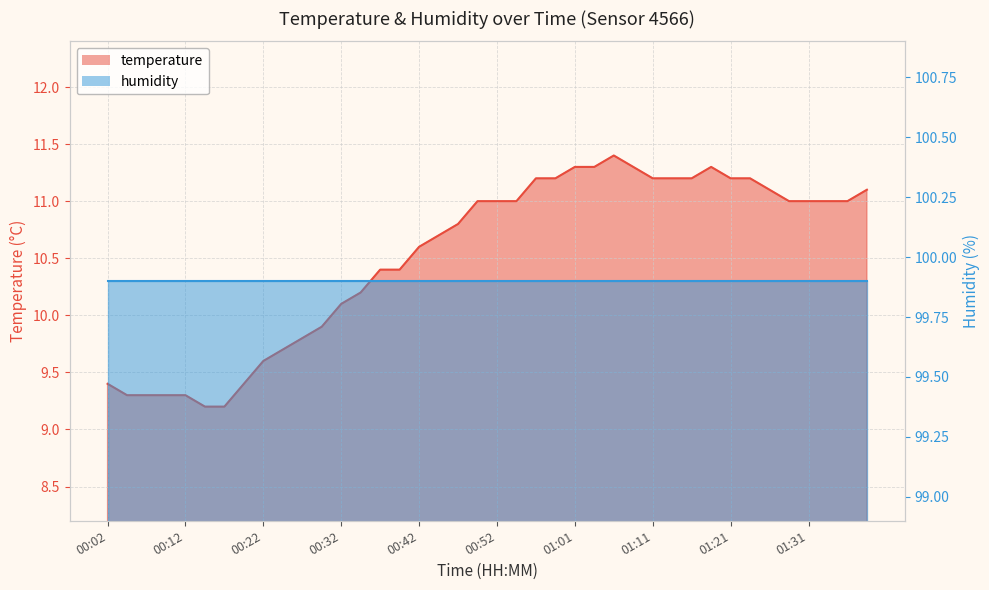

Count the number of values greater than 11.

14